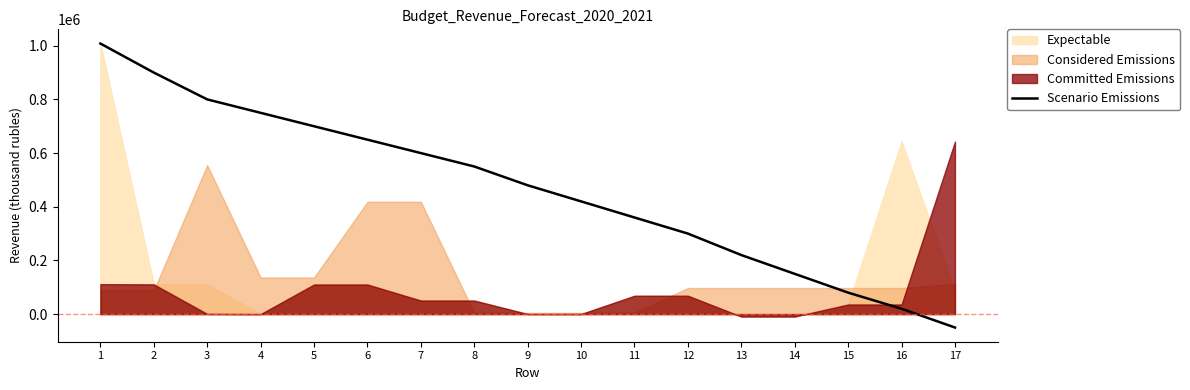

What is the highest value of the Scenario Emissions series?

1008196.5